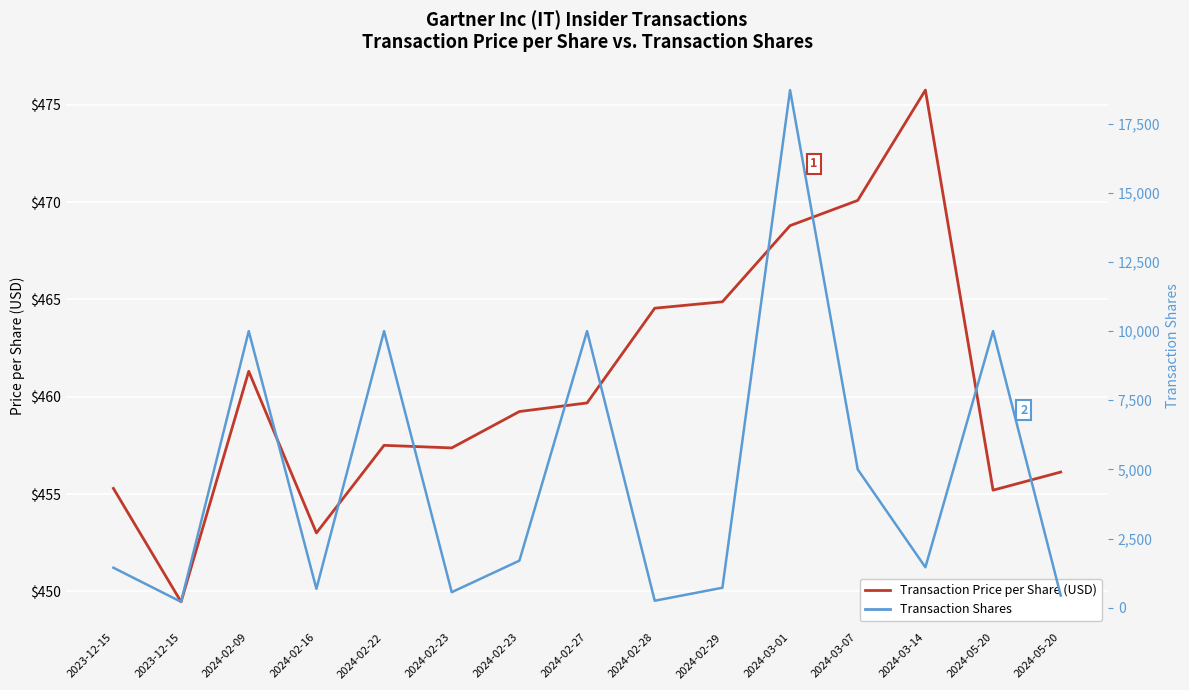

Reading left to right, transcribe all the data shown in this chart.

Transaction Price per Share (USD): 2023-12-15=455.3	2023-12-15=449.5	2024-02-09=461.3	2024-02-16=453.0	2024-02-22=457.5	2024-02-23=457.4	2024-02-23=459.2	2024-02-27=459.7	2024-02-28=464.6	2024-02-29=464.9	2024-03-01=468.8	2024-03-07=470.1	2024-03-14=475.8	2024-05-20=455.2	2024-05-20=456.1
Transaction Shares: 2023-12-15=1444.0	2023-12-15=211.0	2024-02-09=10000.0	2024-02-16=682.0	2024-02-22=10000.0	2024-02-23=560.0	2024-02-23=1699.0	2024-02-27=10000.0	2024-02-28=250.0	2024-02-29=720.0	2024-03-01=18716.0	2024-03-07=5000.0	2024-03-14=1460.0	2024-05-20=10000.0	2024-05-20=439.0